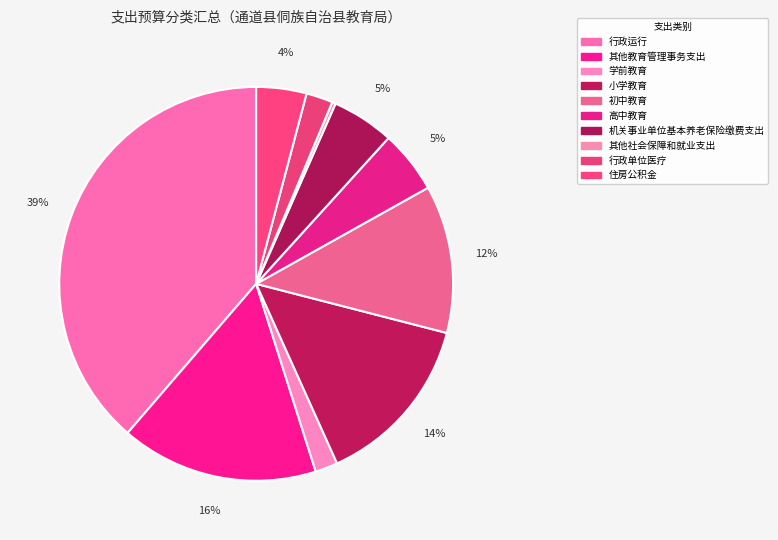

Is there a majority slice in this chart?

No